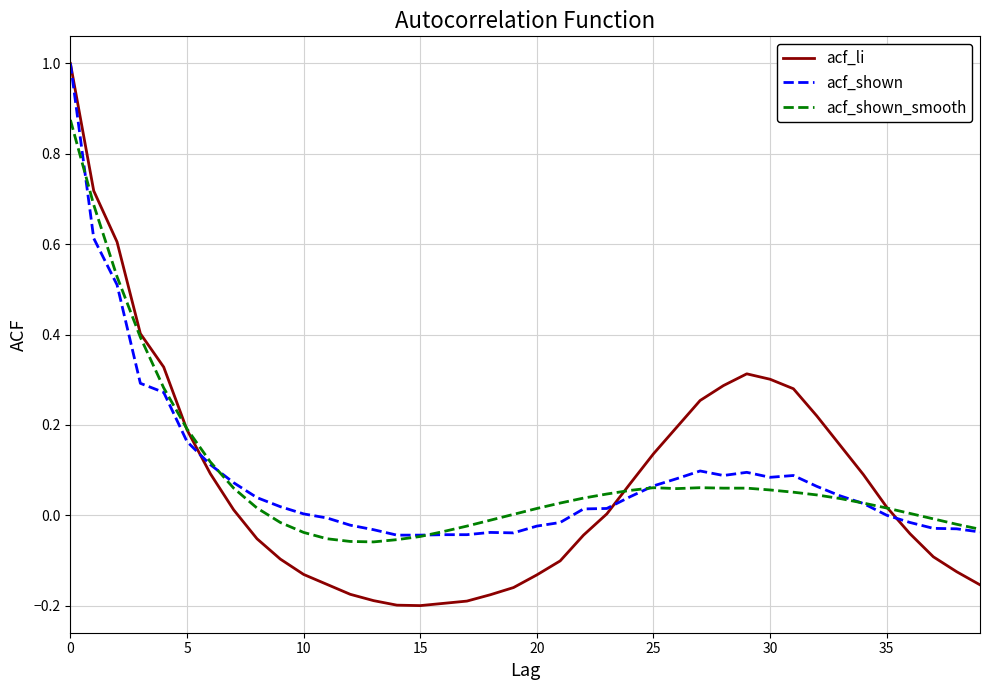

Which series has the largest range (max minus min)?

acf_li